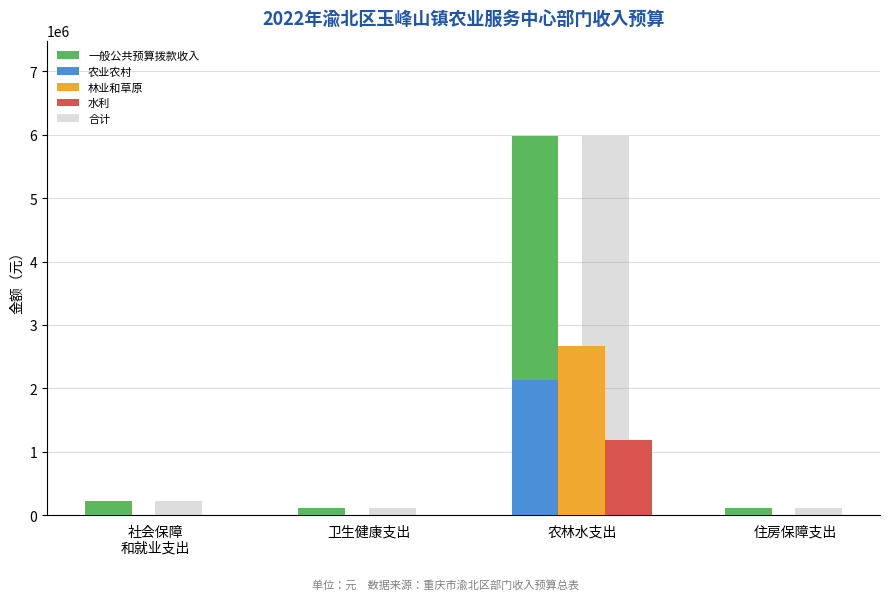

Between 农林水支出 and 住房保障支出, which series saw the biggest shift?

一般公共预算拨款收入